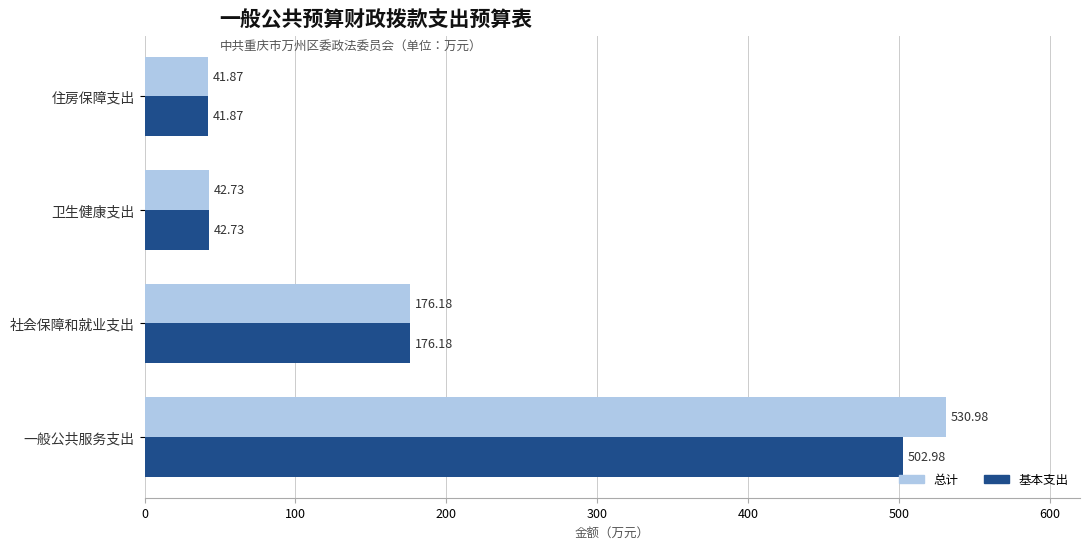

Rank the series by their maximum value, from highest to lowest.

总计, 基本支出